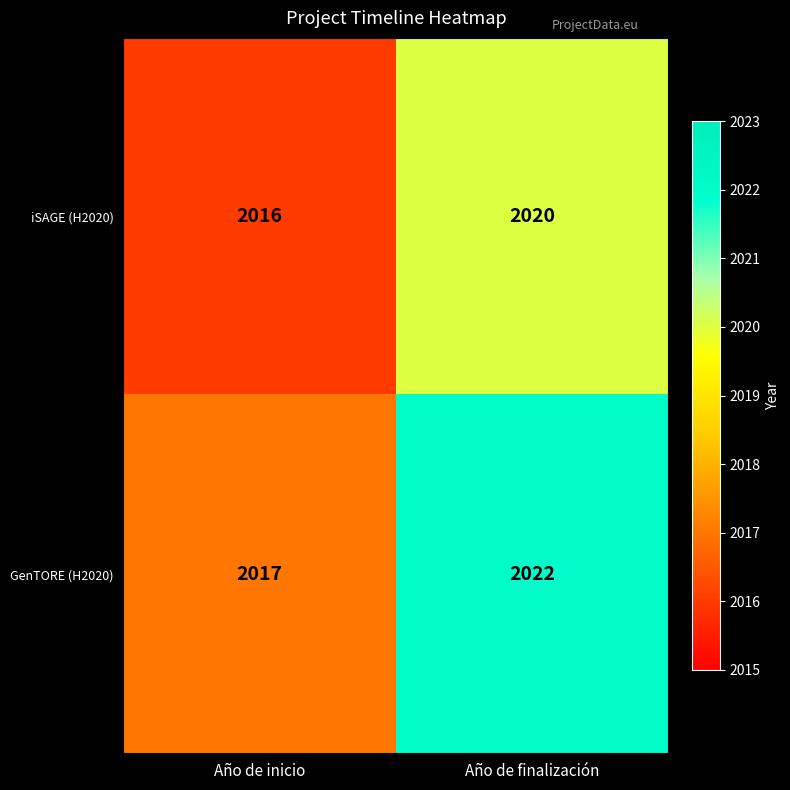

At which label does GenTORE (H2020) reach its minimum?

Año de inicio